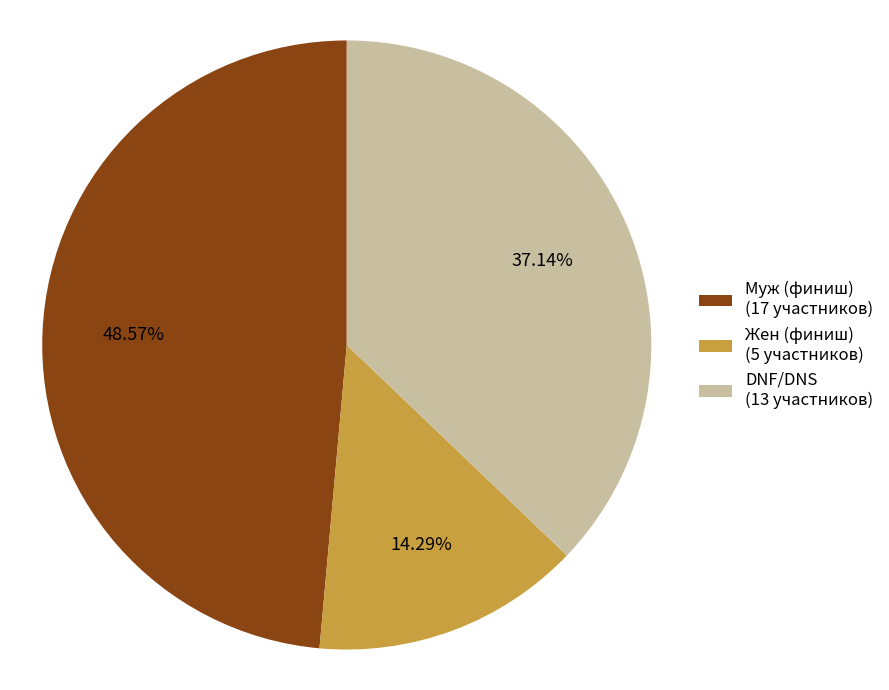

The Жен slice represents 21% of the pie. True or false?

False